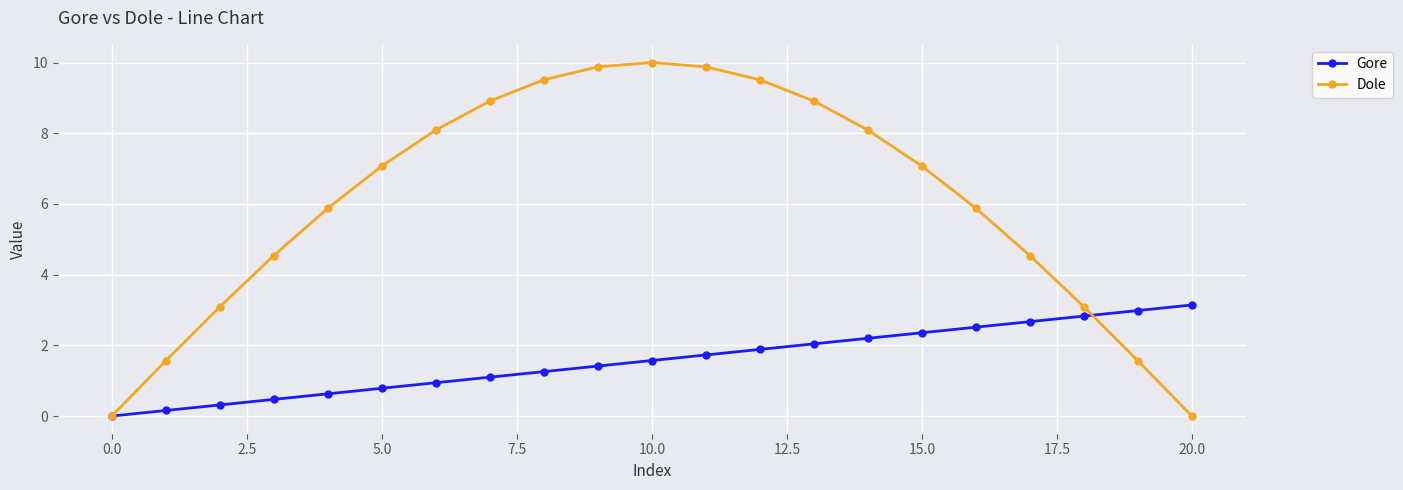

Rank the series by their average value, from lowest to highest.

Gore, Dole